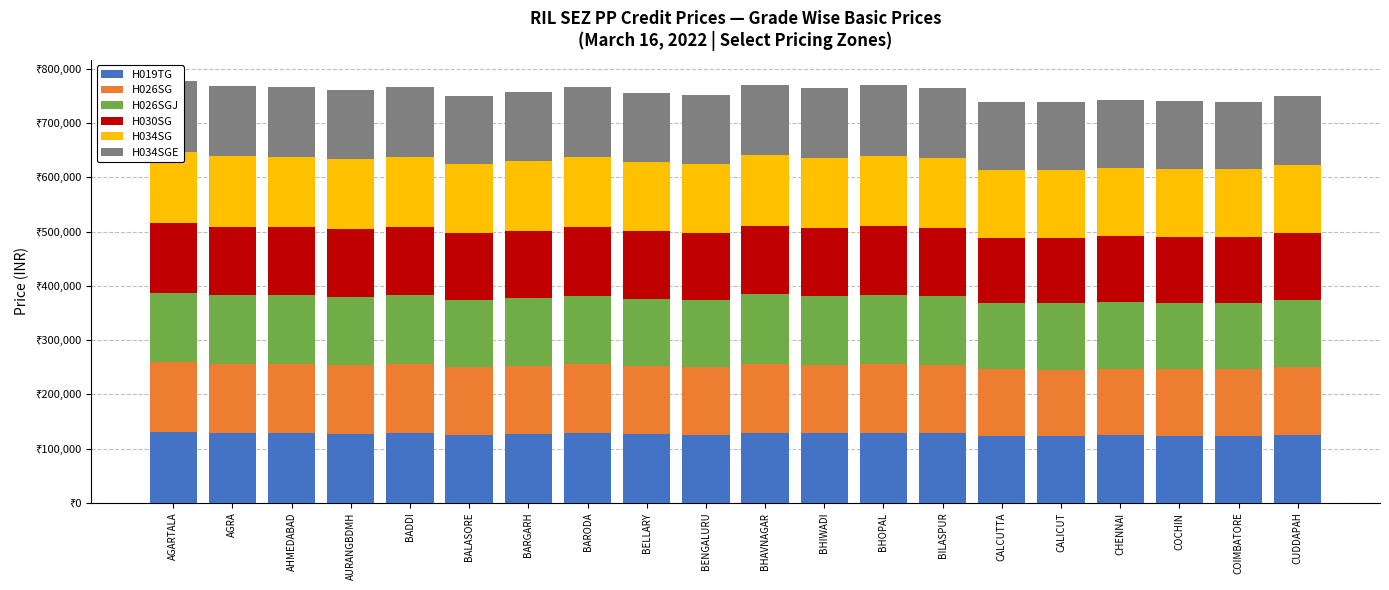

What is the smallest value displayed?

120933